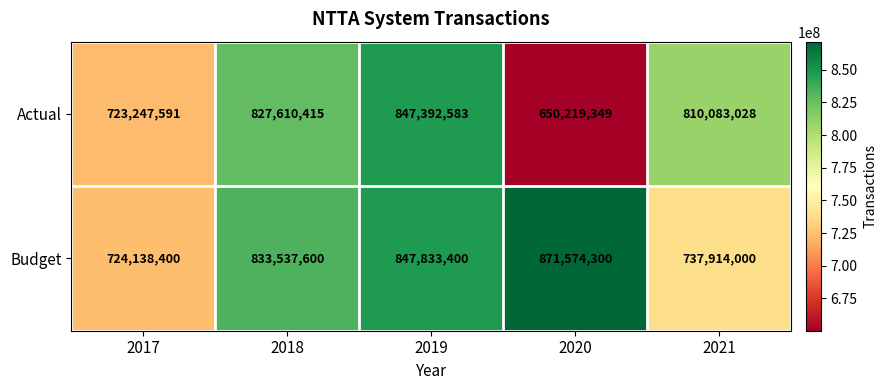

Count the number of data series in this chart.

2